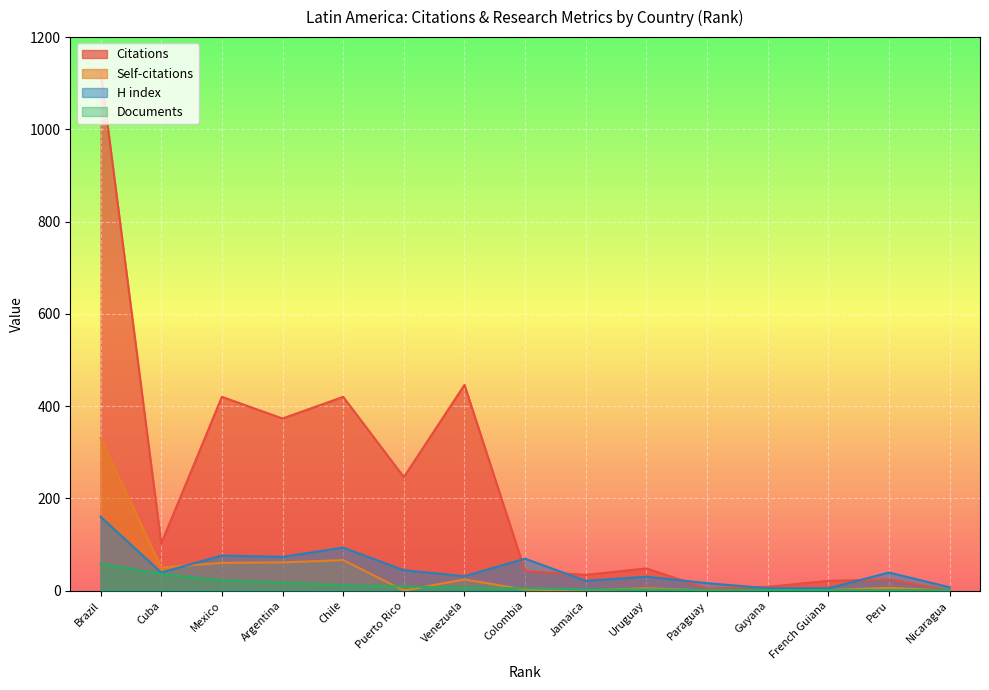

The value of Self-citations at Jamaica is 128. True or false?

False